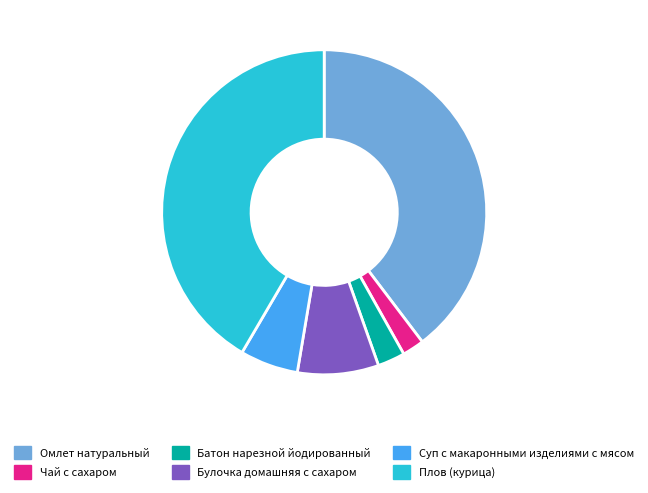

How many slices are in this pie chart?

6